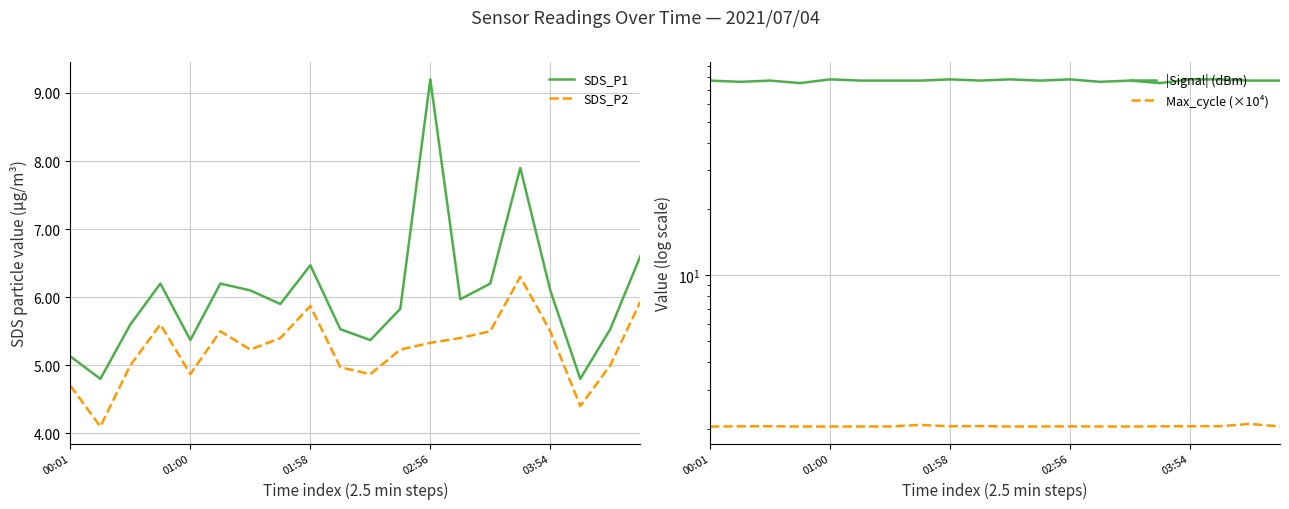

At which label does SDS_P1 reach its peak?

02:56